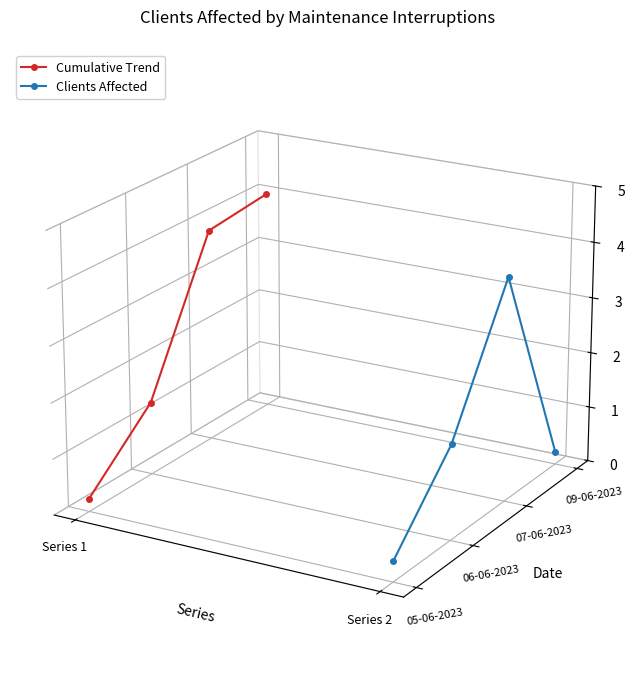

What is the label of the 3rd point from the right?

Series 2